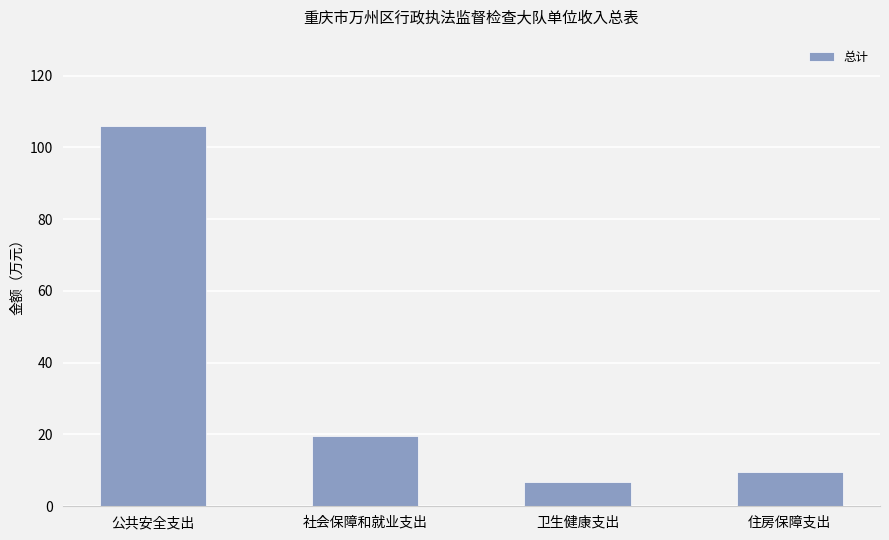

What is the difference between the values at 公共安全支出 and 卫生健康支出?

99.3